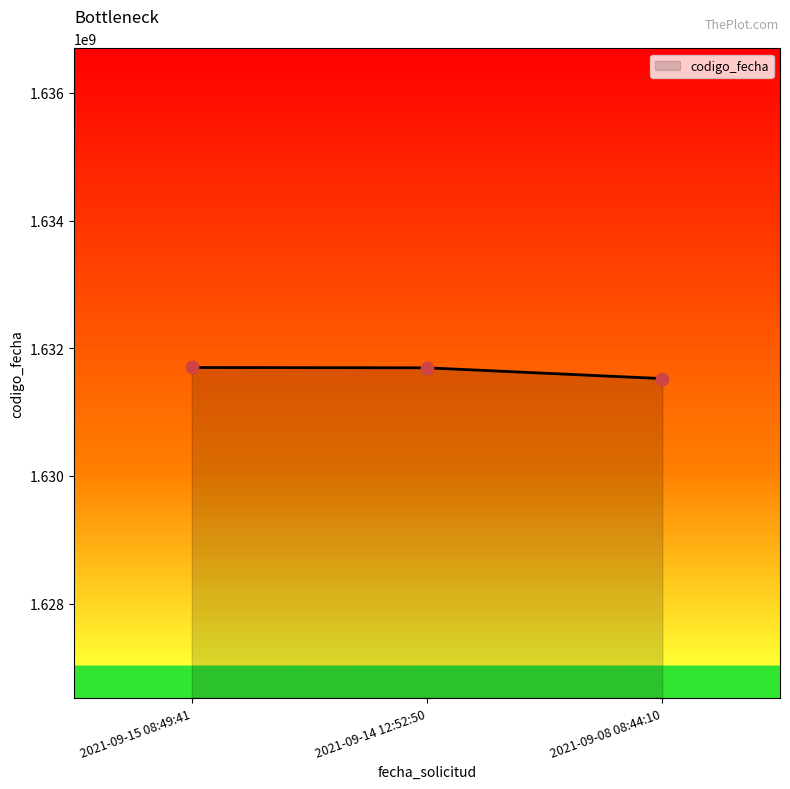

What is the change in value from 2021-09-15 08:49:41 to 2021-09-14 12:52:50?

-5369